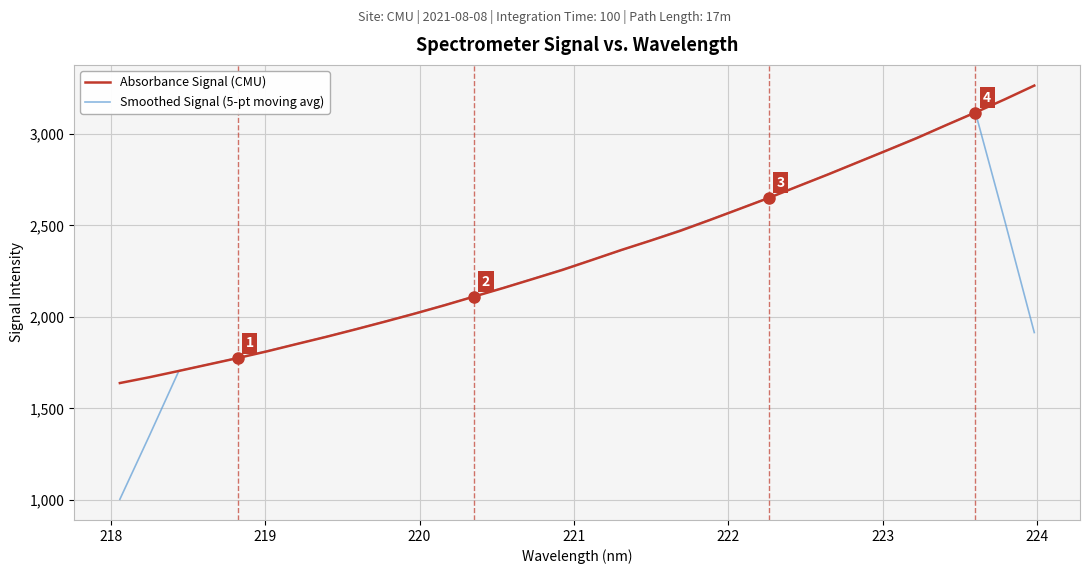

Which series has the largest total across all categories?

Absorbance Signal (CMU)